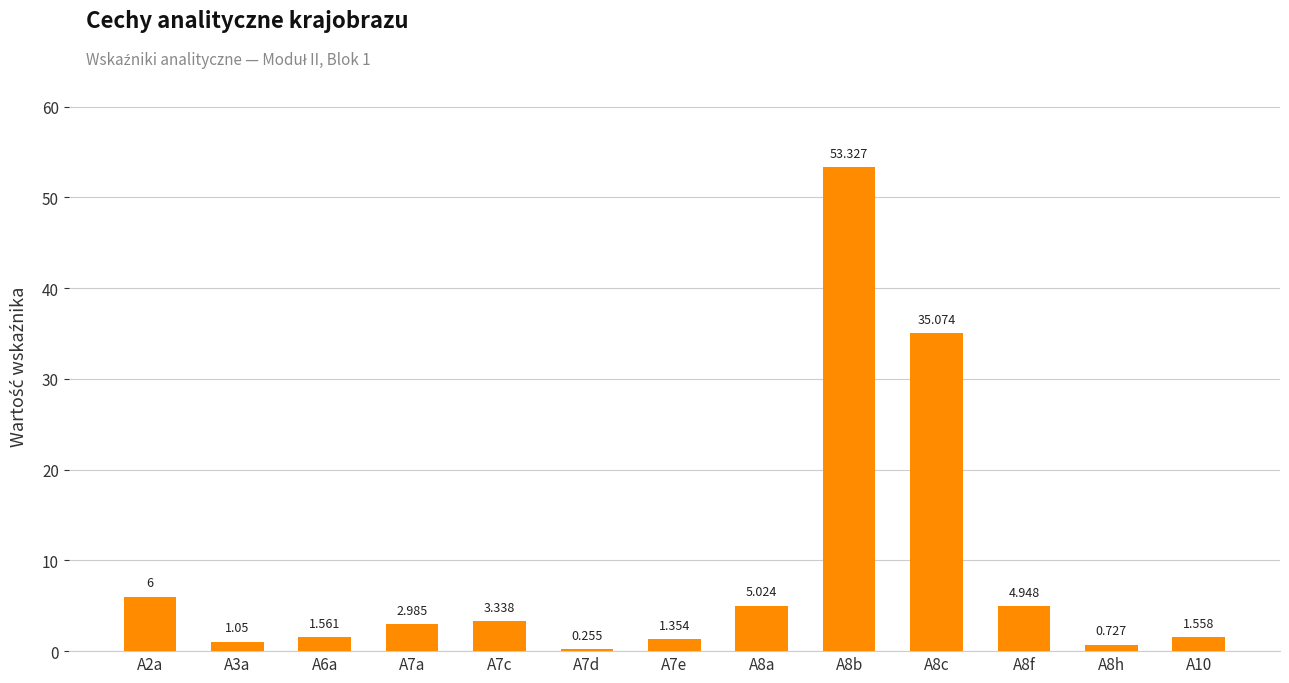

What is the ratio of the value at A8f to the value at A8c?

0.1